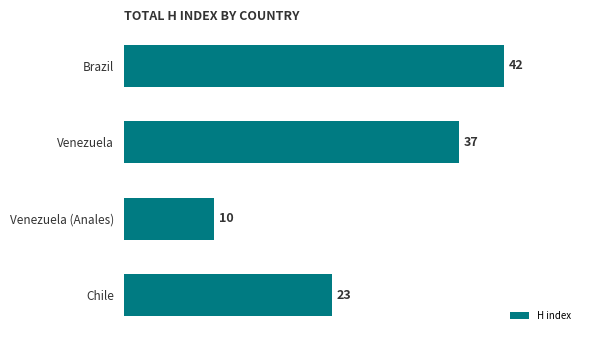

Reading bottom to top, what are all the values shown in this chart?

Chile=23	Venezuela (Anales)=10	Venezuela=37	Brazil=42